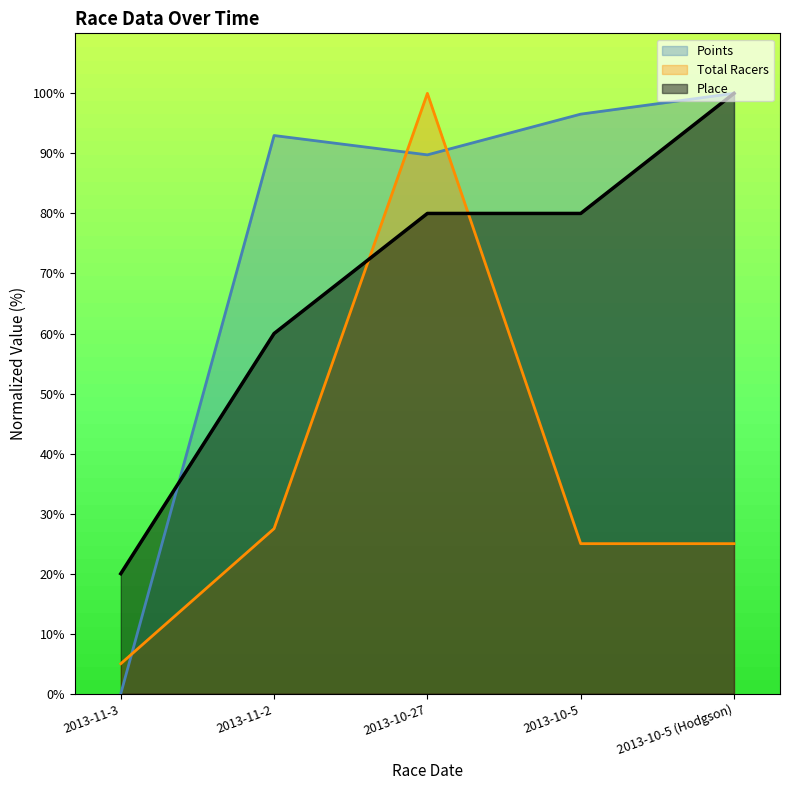

At which category is the sum across all series the highest?

2013-10-27